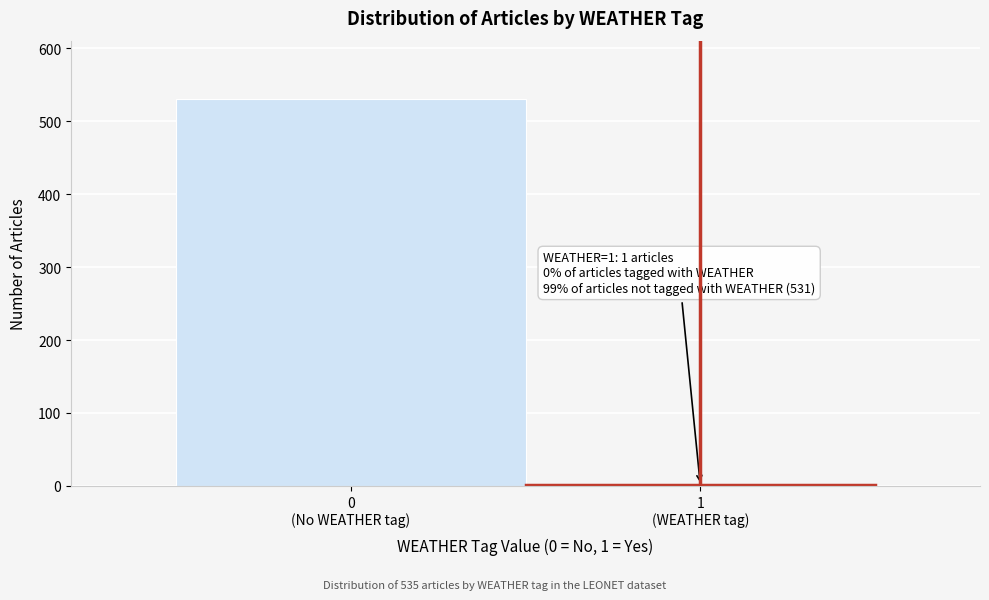

What is the sum of all values?

532